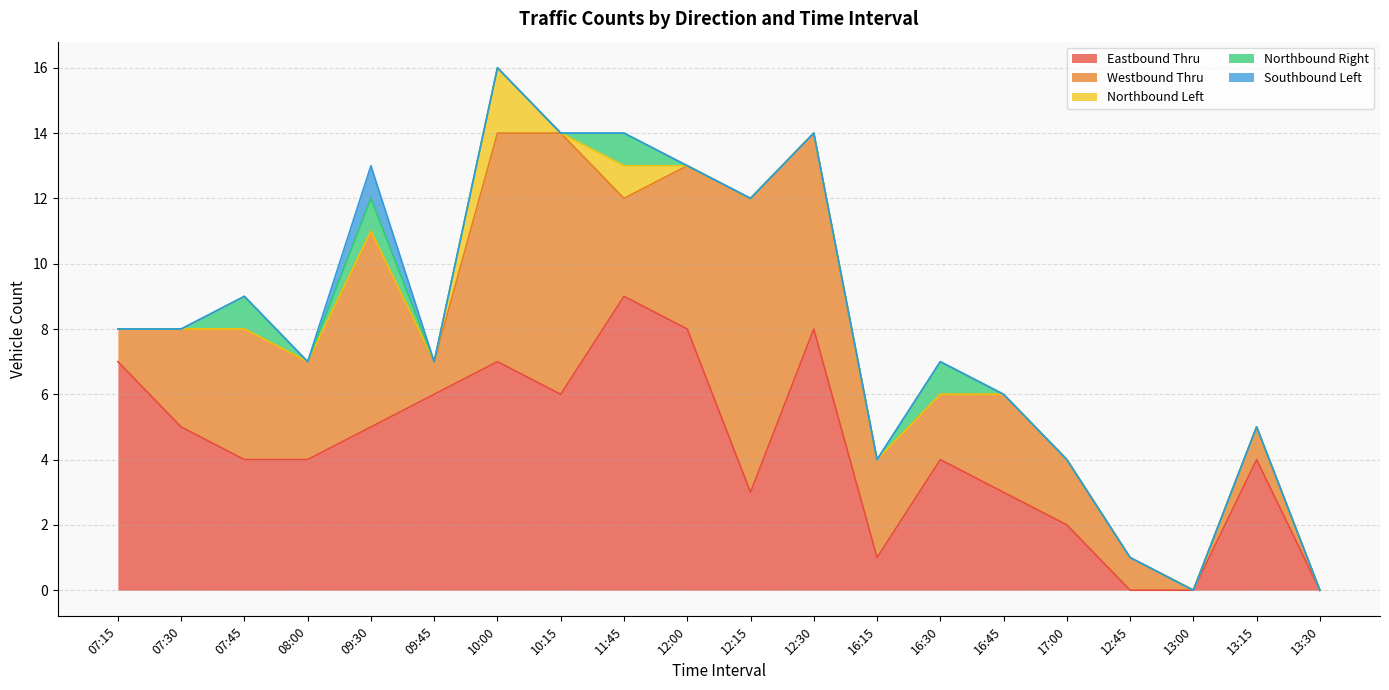

True or false: Eastbound Thru and Westbound Thru intersect in this chart.

True